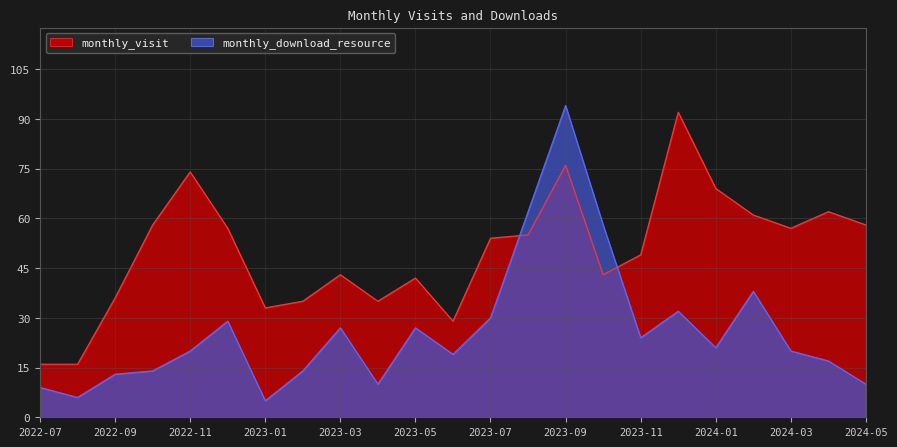

Which series has the largest range (max minus min)?

monthly_download_resource